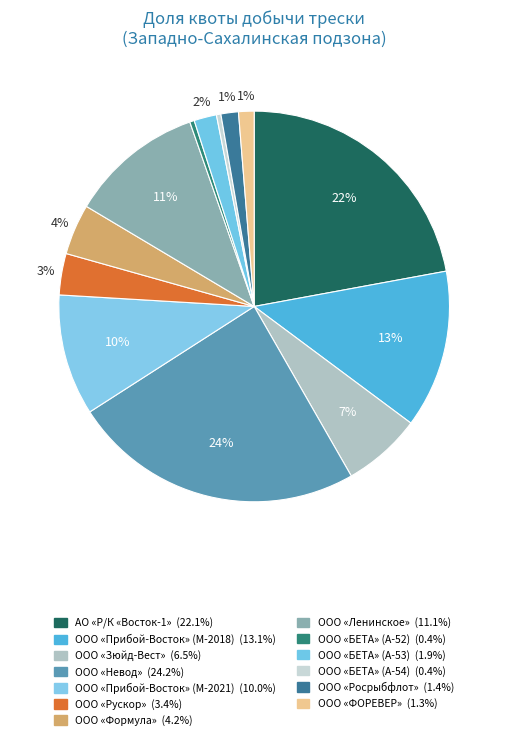

To the nearest percent, what is the difference between the ООО «Невод» and ООО «Росрыбфлот» slice percentages?

23%